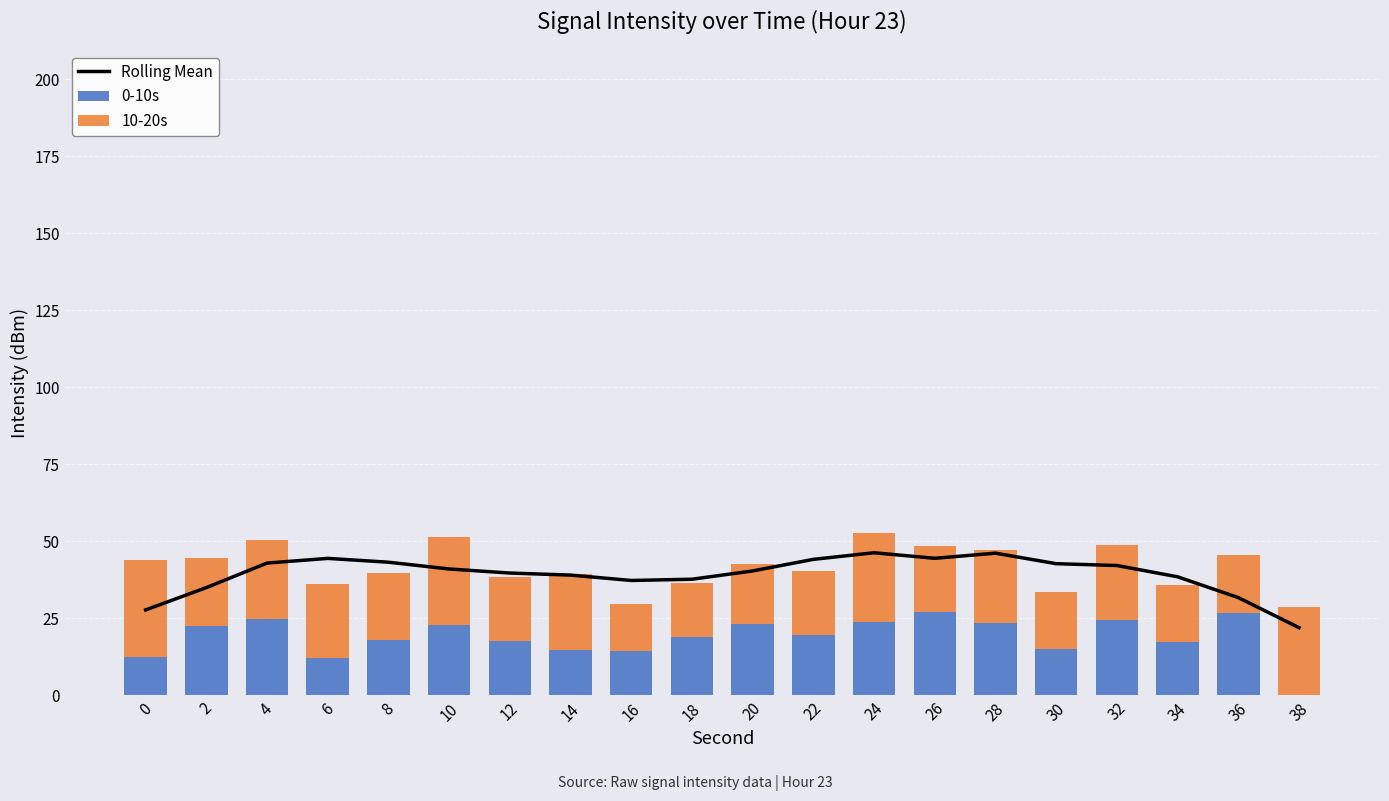

What is the sum of the 10-20s values at 6 and 38?

53.0